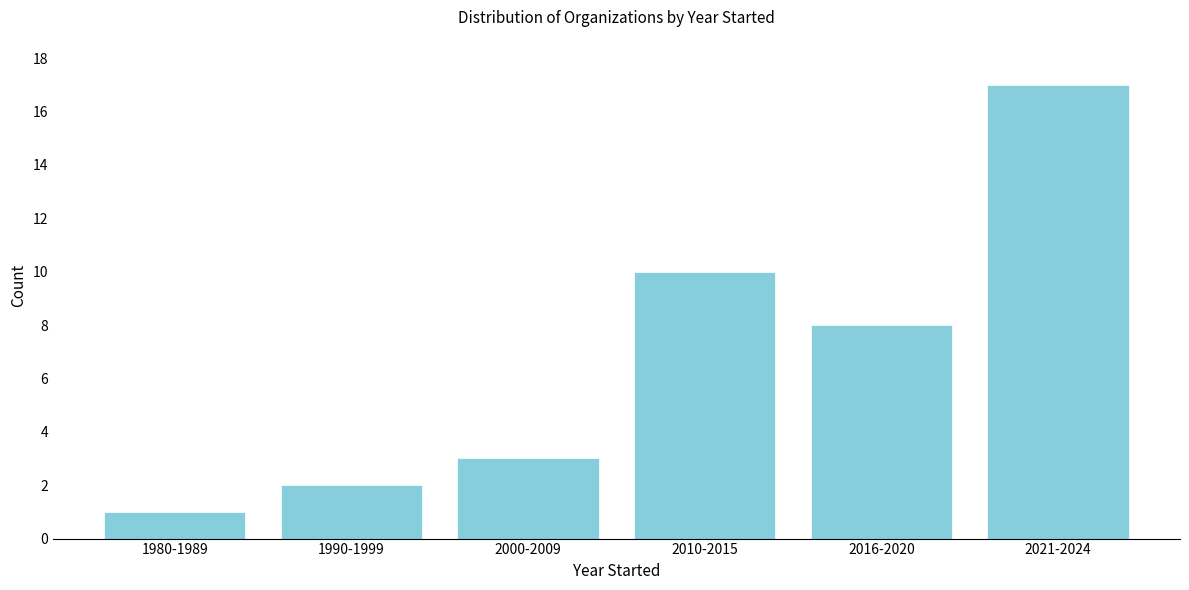

Reading left to right, list all the values displayed in this chart.

1980-1989=1	1990-1999=2	2000-2009=3	2010-2015=10	2016-2020=8	2021-2024=17